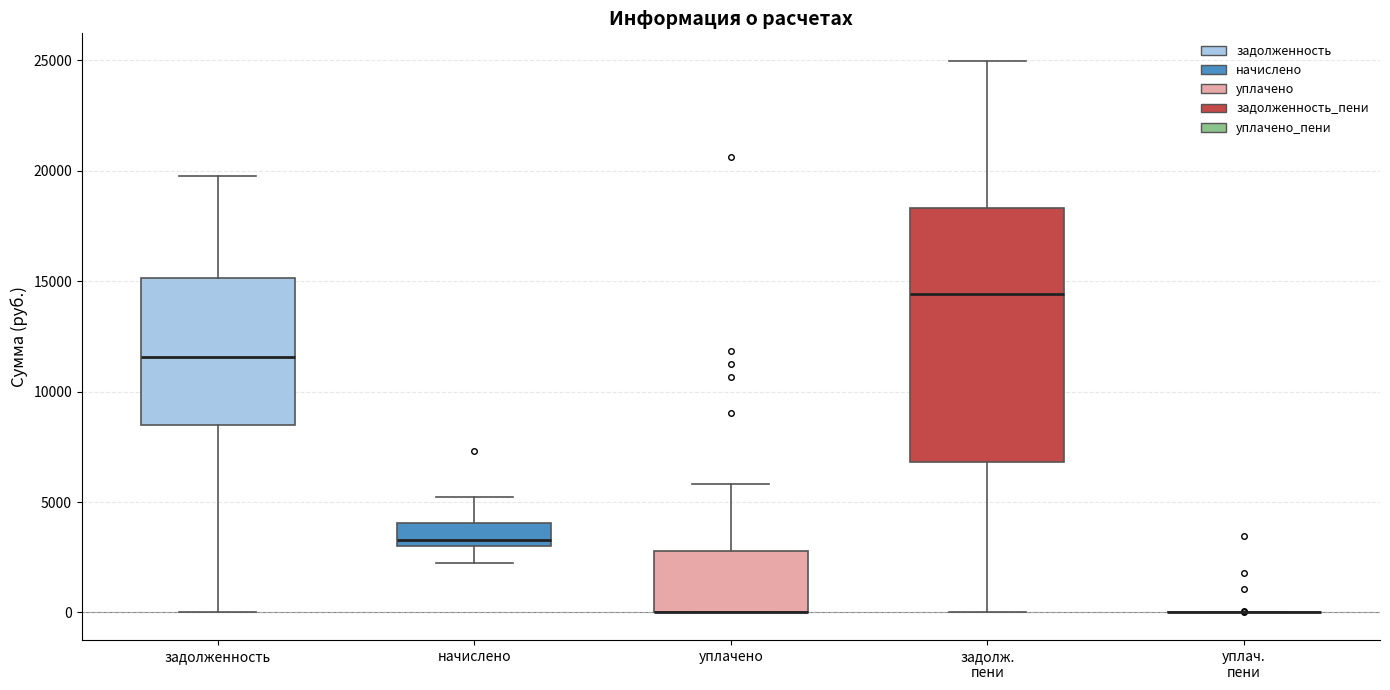

Reading left to right, read every box against the y-axis: the position of its median line, the range the box covers, and the ends of its whiskers. The values are not printed on the chart, so give them approximately, as read against the axis.

задолженность: median 11500, box 8500 to 15000, whiskers 0 to 19500
начислено: median 3500, box 3000 to 4000, whiskers 2000 to 5000
уплачено: median 0 (drawn on the box's lower edge), box 0 to 3000, whiskers 0 to 6000
задолж. пени: median 14500, box 7000 to 18500, whiskers 0 to 25000
уплач. пени: box collapsed to a line at 0, whiskers 0 to 0